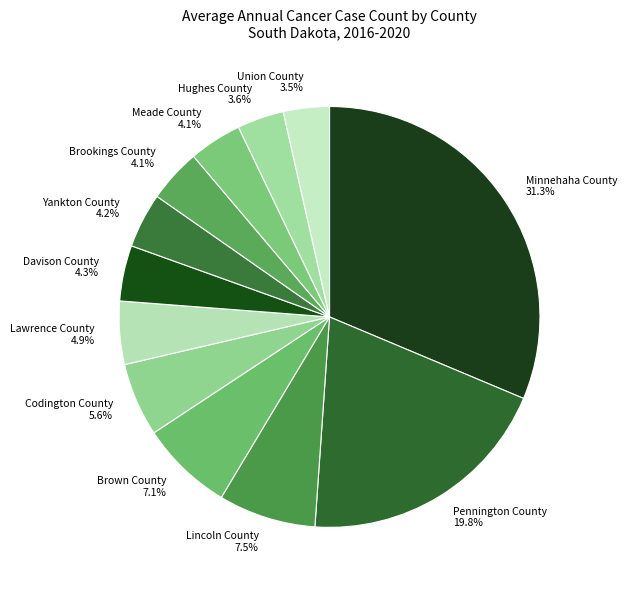

Count the number of slices in the pie.

12